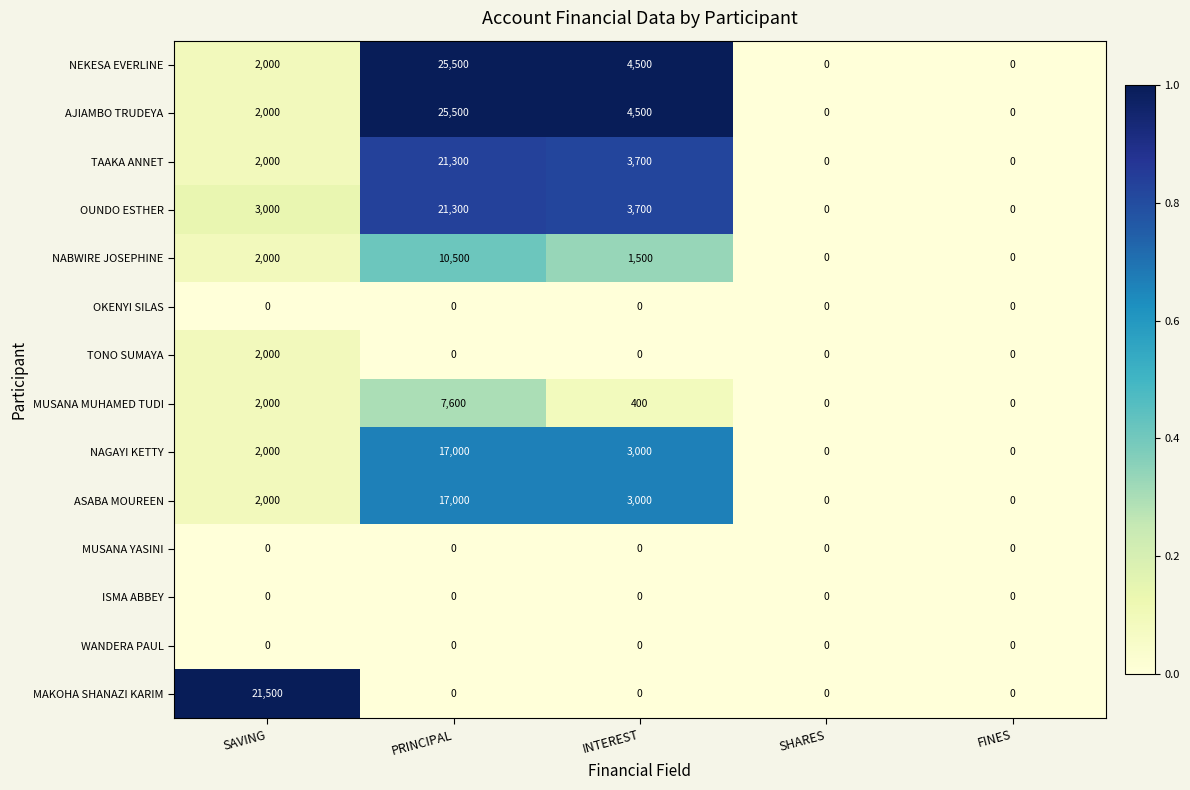

What is the difference between the second highest and minimum values in the OUNDO ESTHER series?

3700